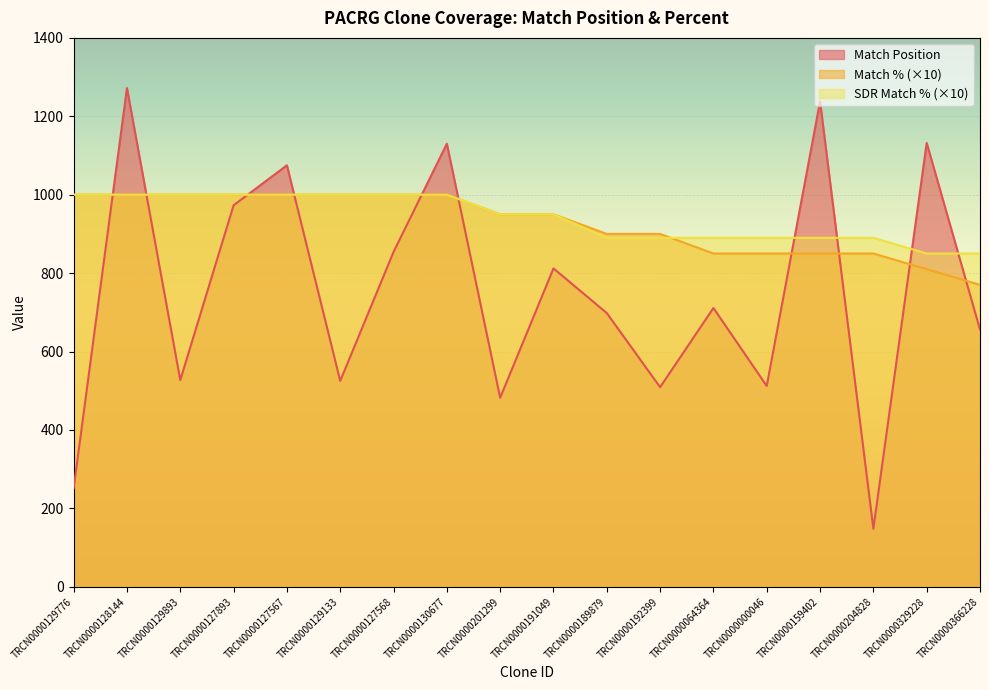

What is the smallest value displayed?

148